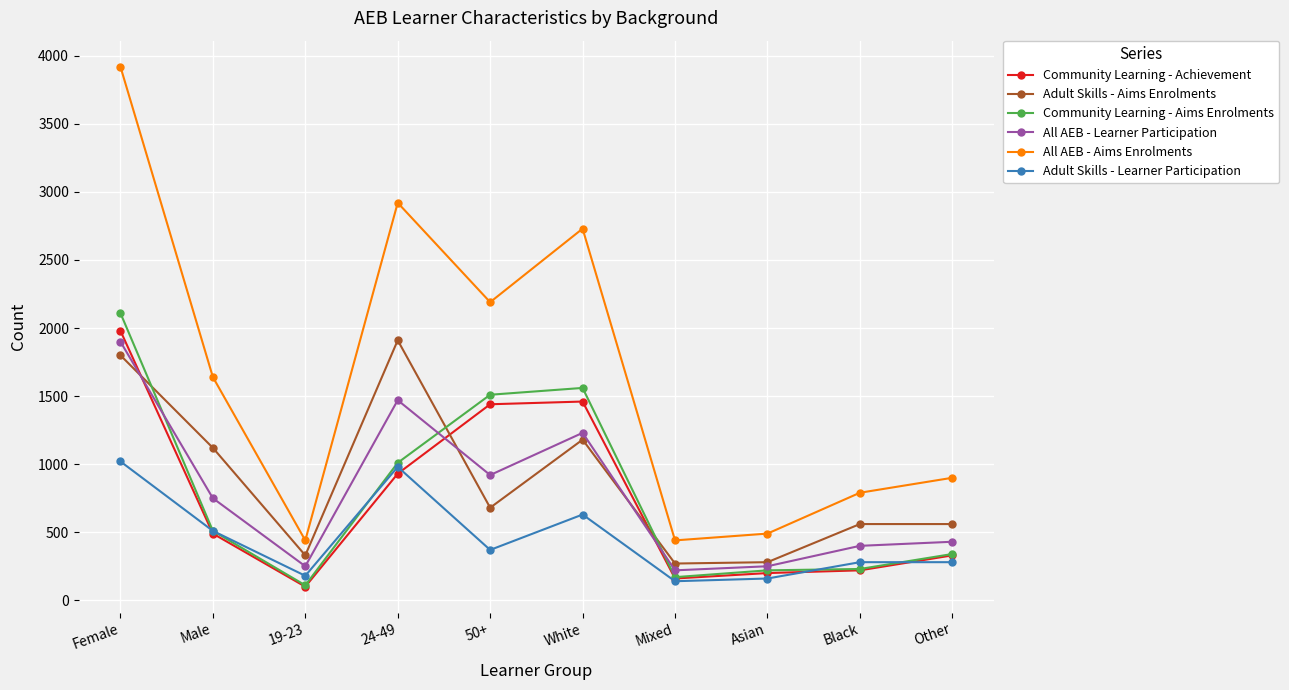

What position from the right is Asian?

3